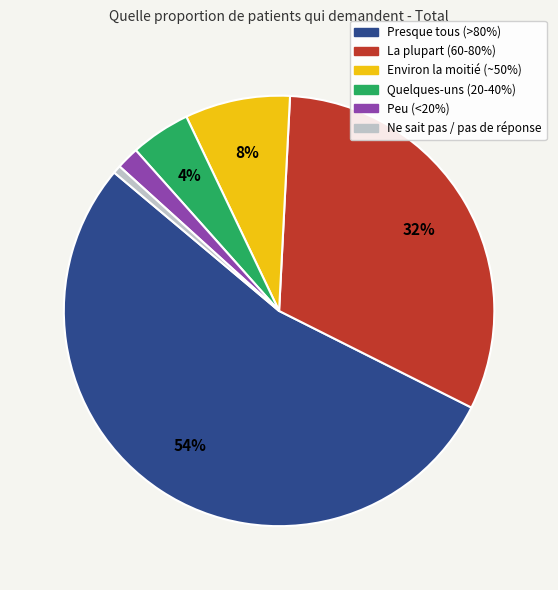

To the nearest percent, what is the combined percentage of Quelques-uns (20-40%) and Environ la moitié (~50%)?

12%